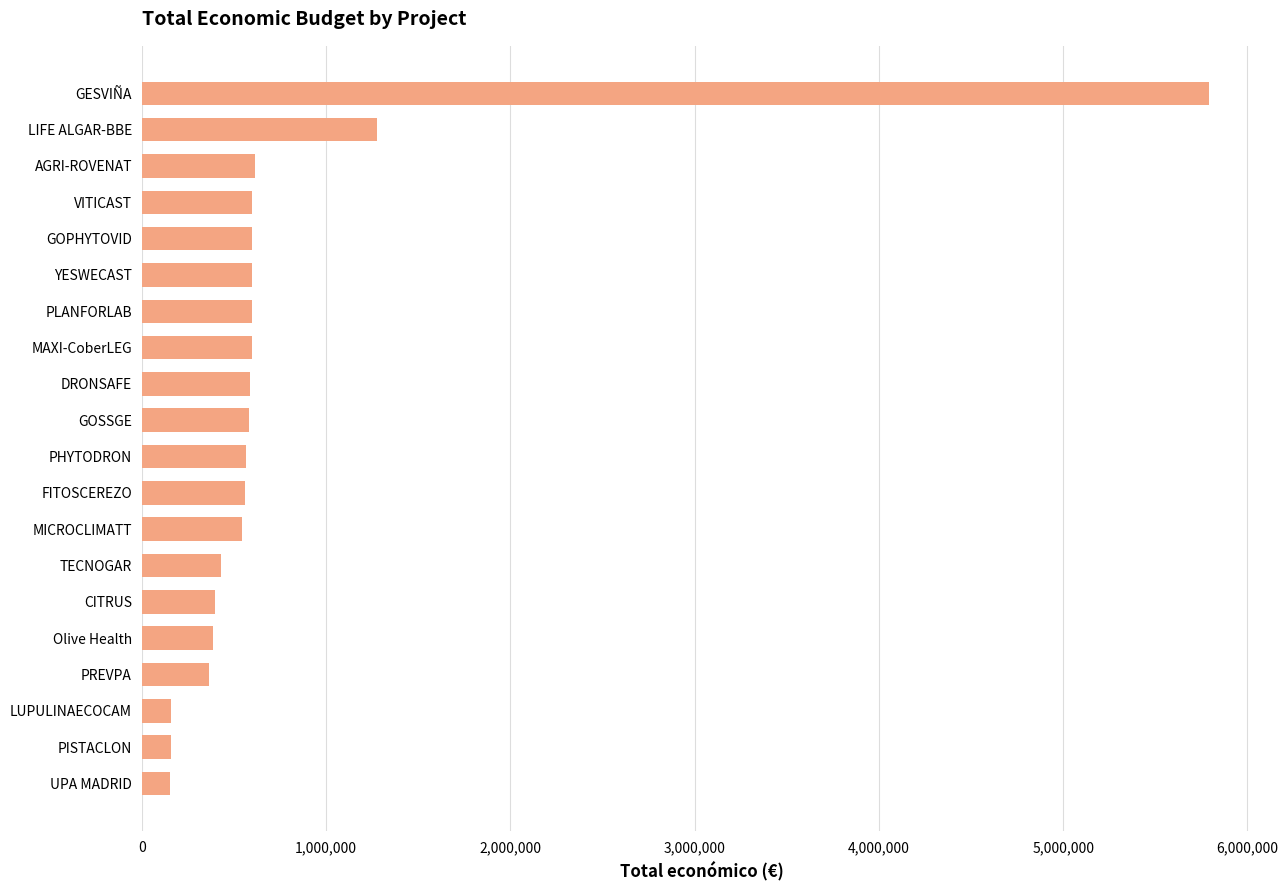

The value at GOPHYTOVID is 249239. True or false?

False